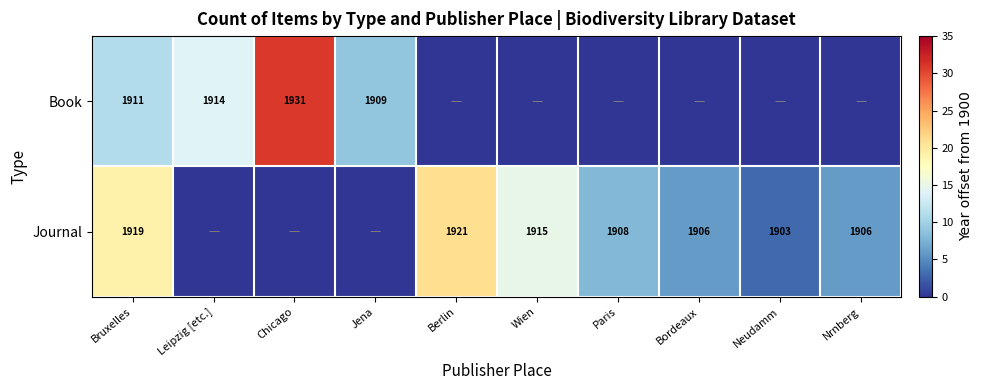

The Journal series shows 1906 at Nrnberg. True or false?

True